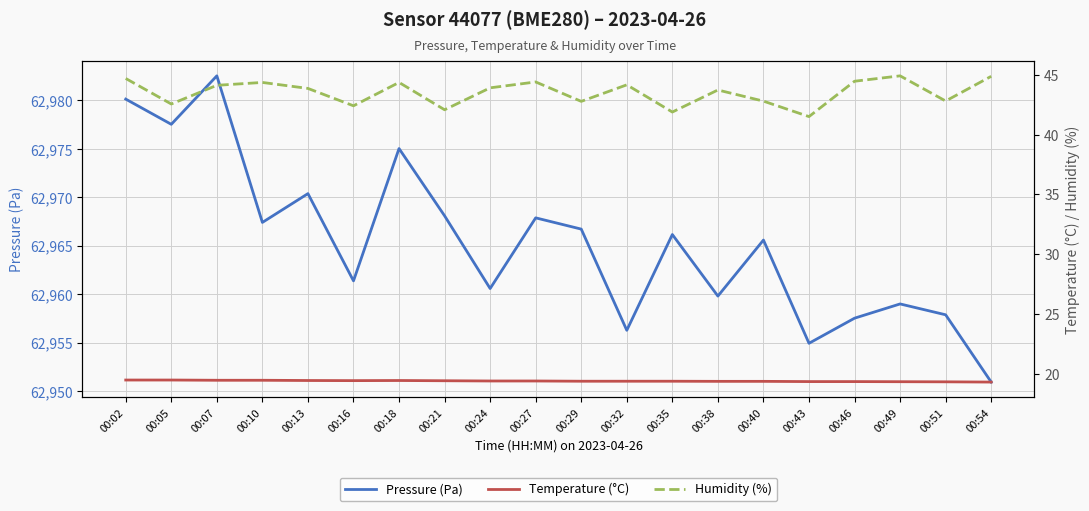

Does the chart have visible grid lines?

Yes